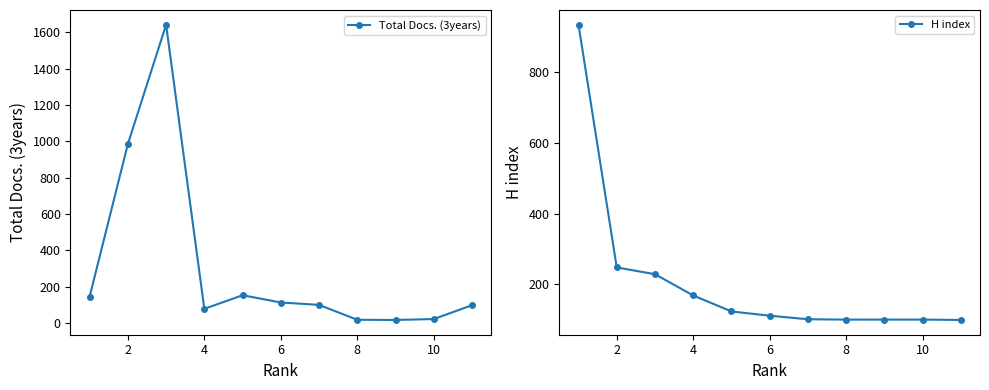

What is the minimum value for Total Docs. (3years)?

18